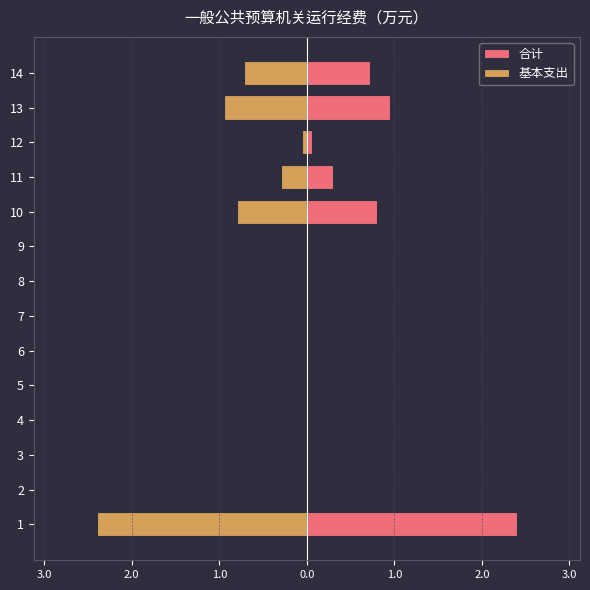

At which category does the chart reach its minimum across all series?

1